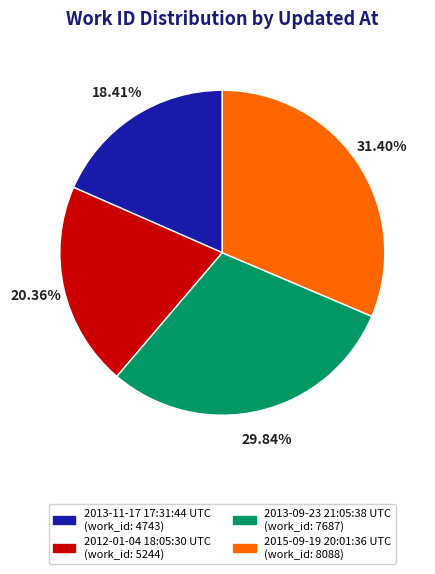

Which has a higher value, 2012-01-04 18:05:30 UTC or 2013-09-23 21:05:38 UTC?

2013-09-23 21:05:38 UTC